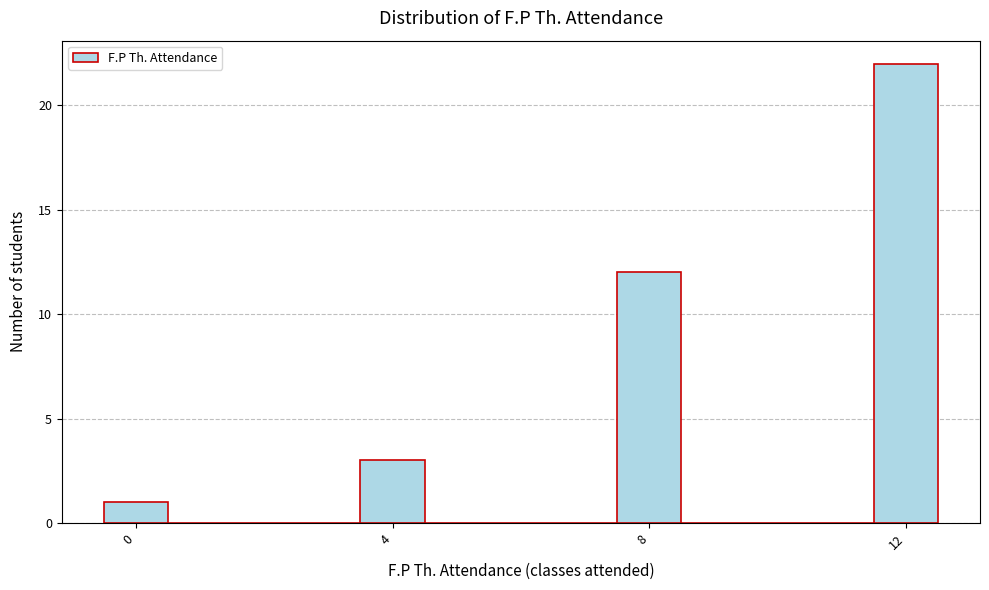

Around what value on the x-axis is the tallest bar? Give the approximate position of its centre, as read against the axis.

12.0